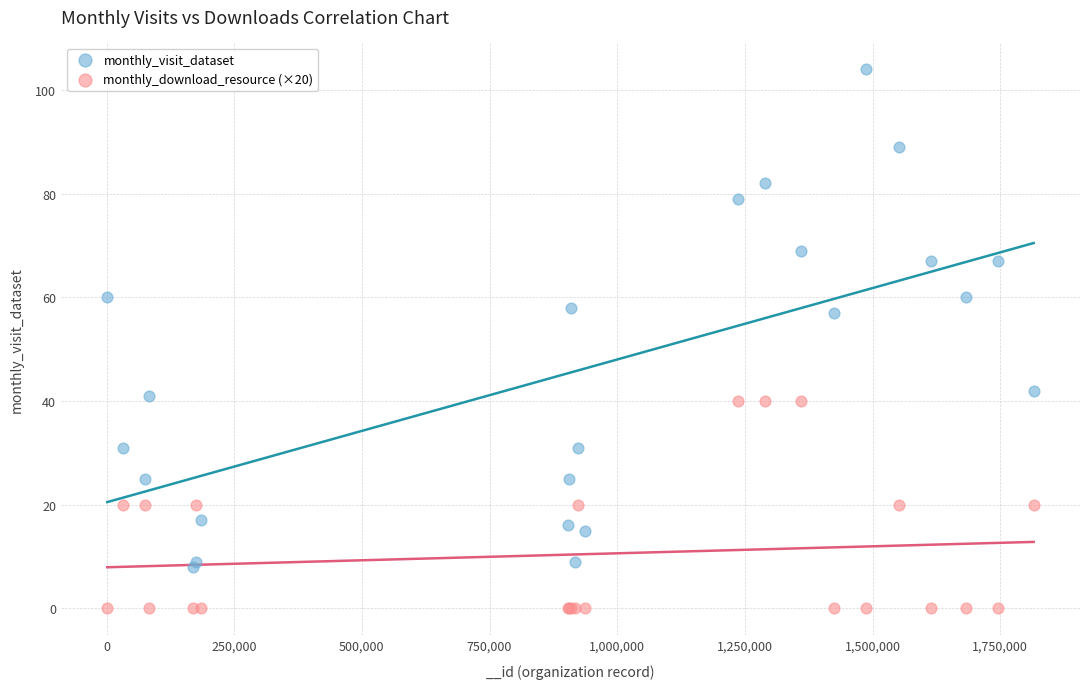

Which series contains the lowest Y value?

monthly_download_resource (×20)